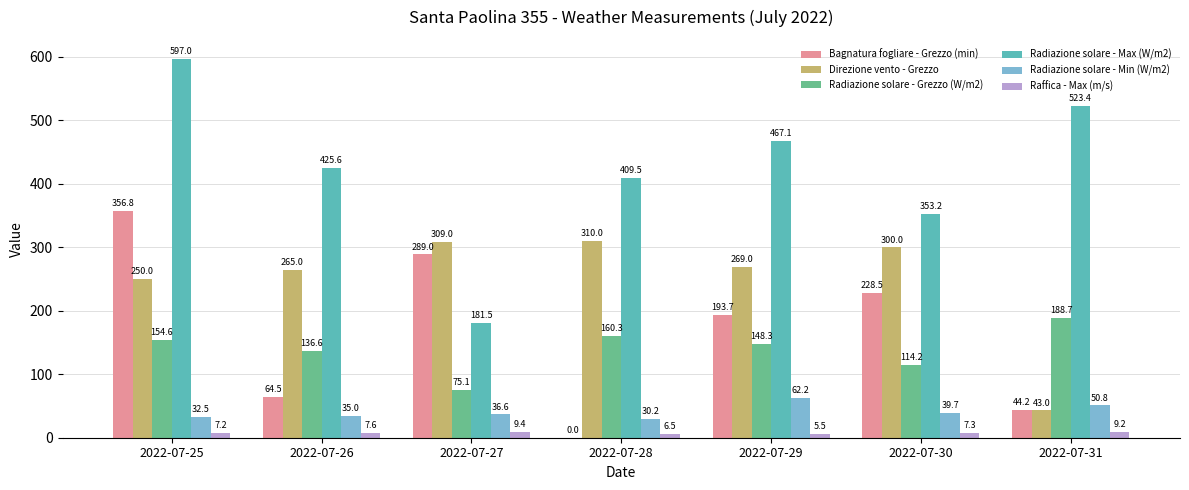

How many groups of bars are there?

7